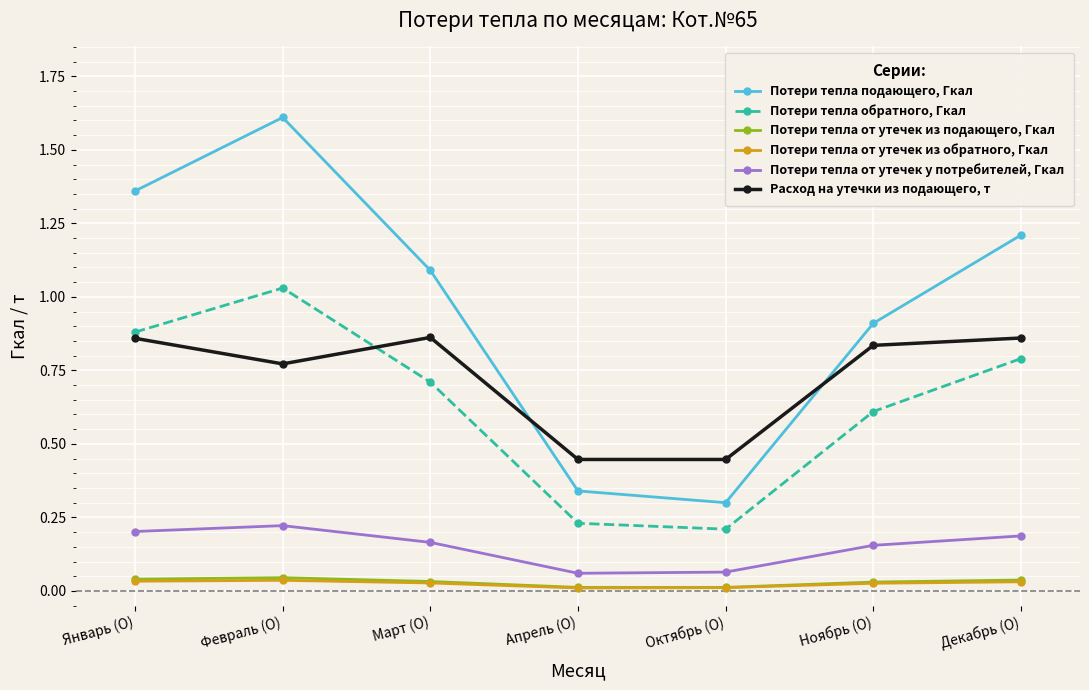

Is it true that Расход на утечки из подающего, т equals 0.9 at Март (О)?

True